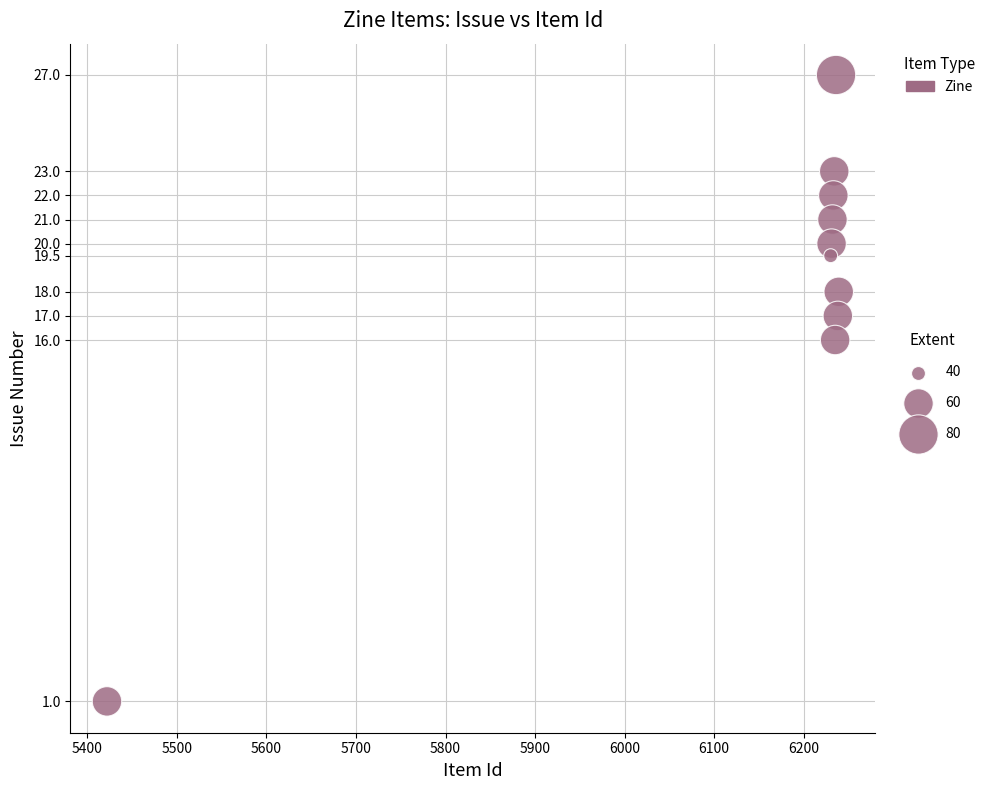

What is the average X value?

6153.0